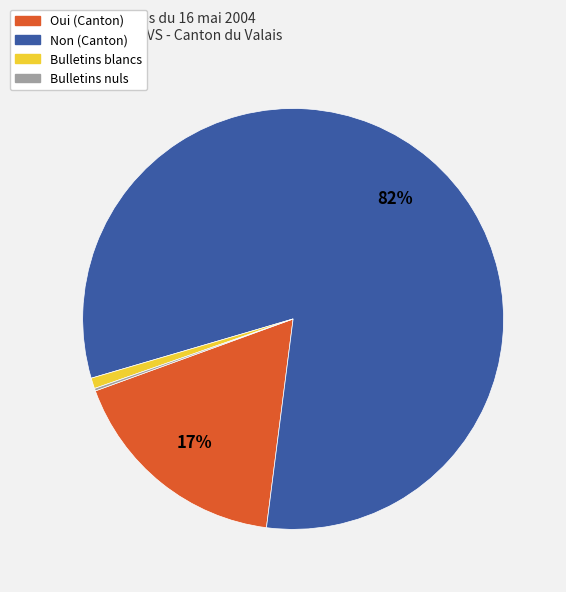

True or false: Non (Canton) accounts for 70% of the total.

False